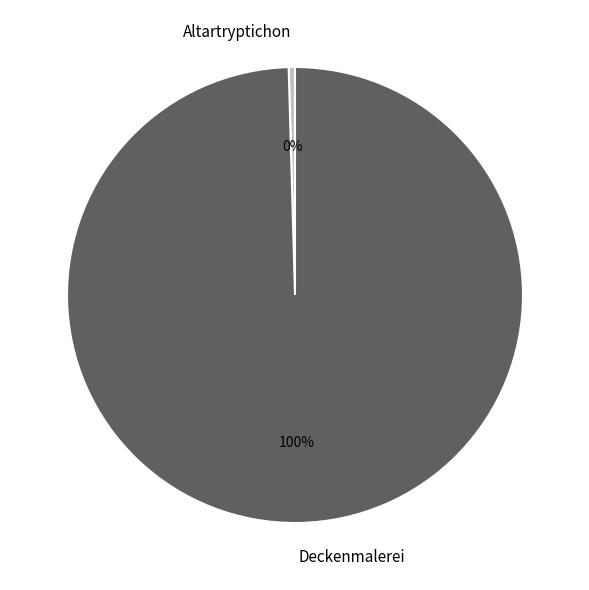

To the nearest percent, what is the average slice percentage?

50%